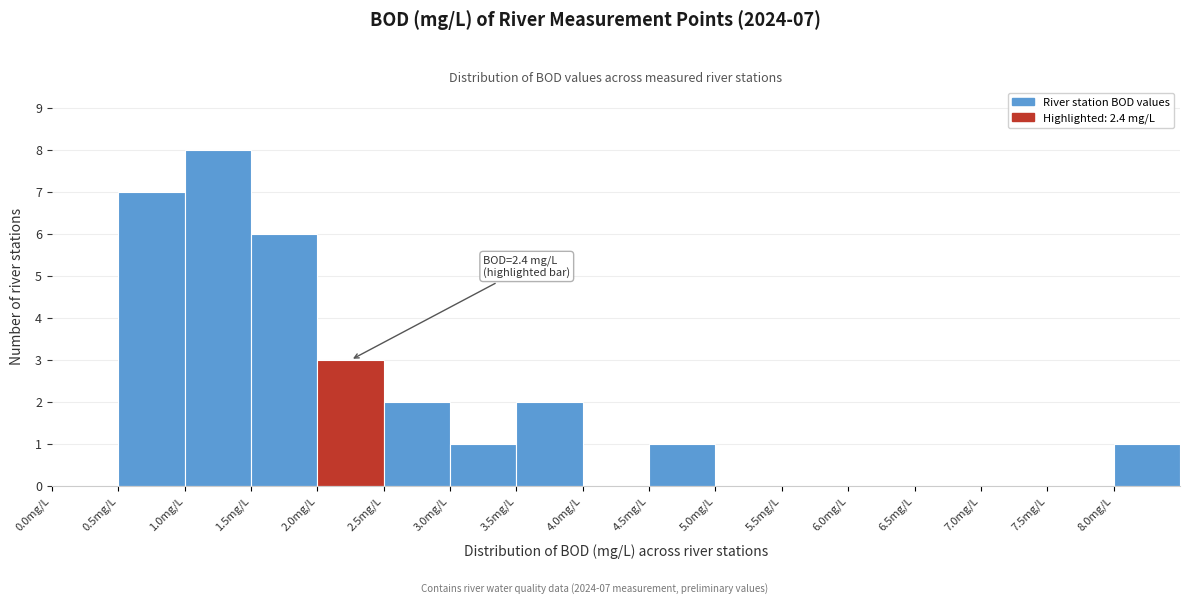

Which range on the x-axis has the tallest bar?

1.0 to 1.5